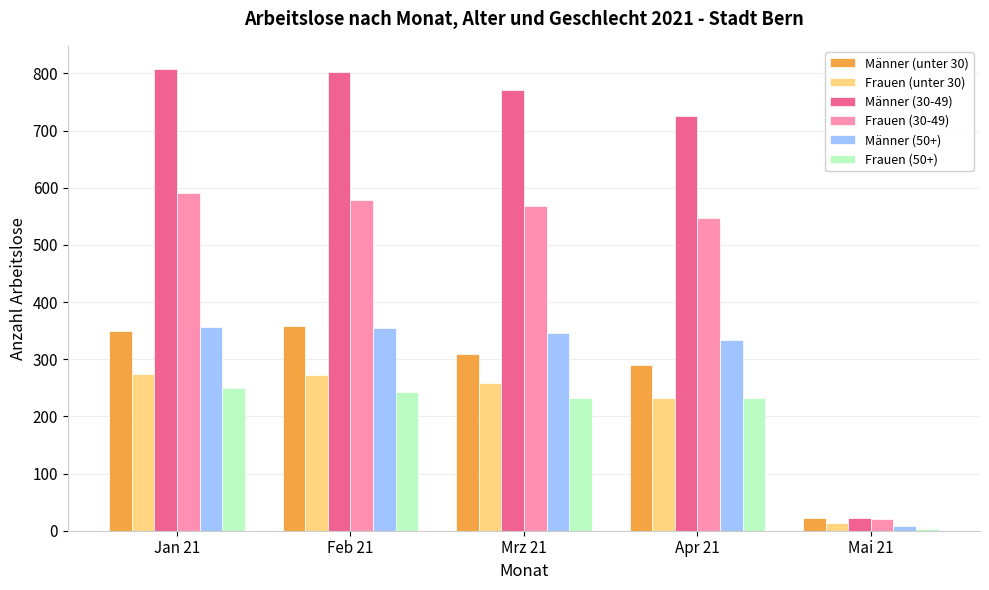

How many groups of bars are there?

5